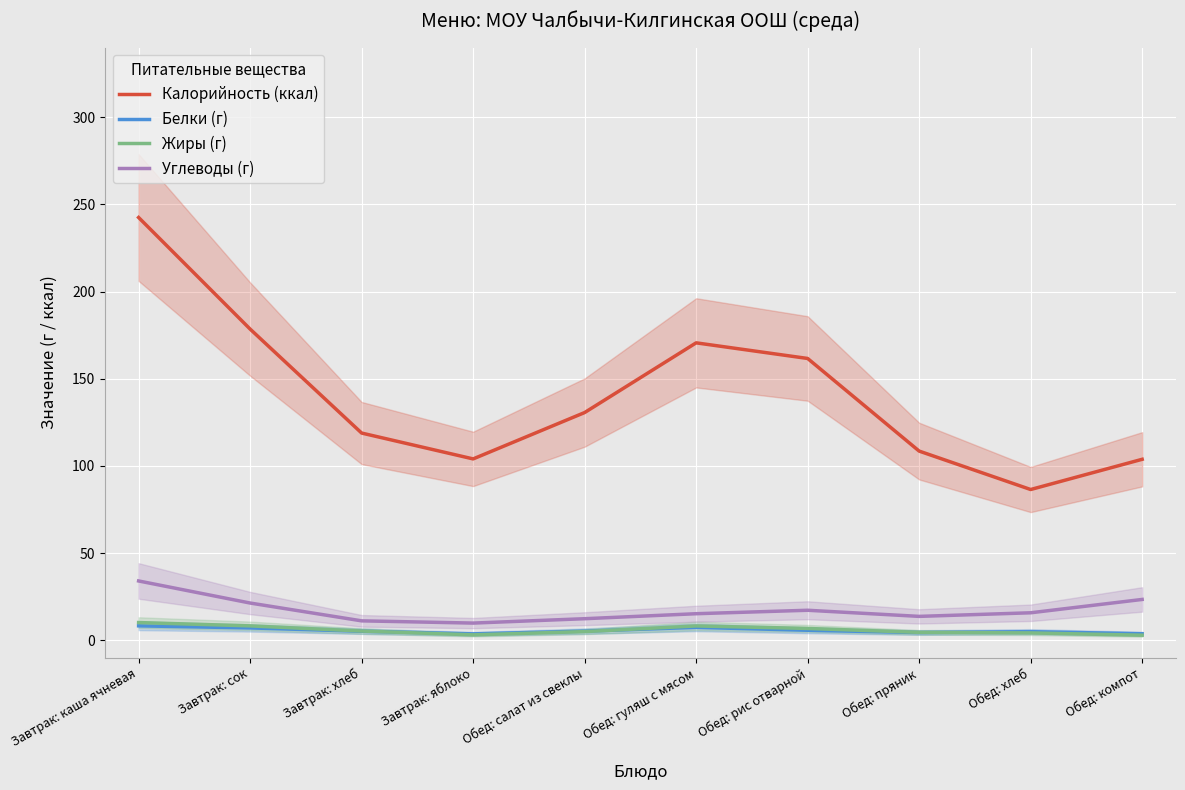

At how many categories does at least one series exceed 135?

4